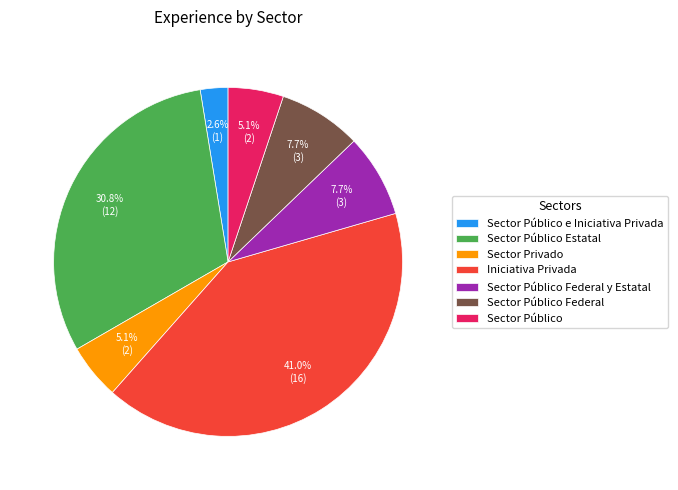

What percentage is the Sector Público Federal y Estatal slice, to the nearest percent?

8%